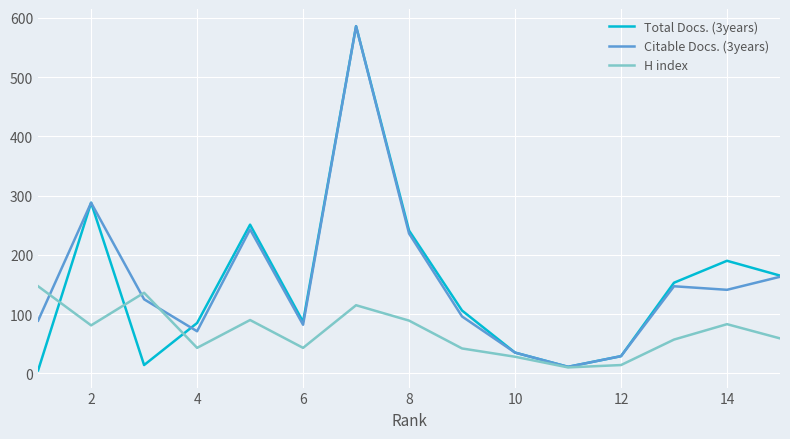

Which series has the widest spread of values?

Total Docs. (3years)